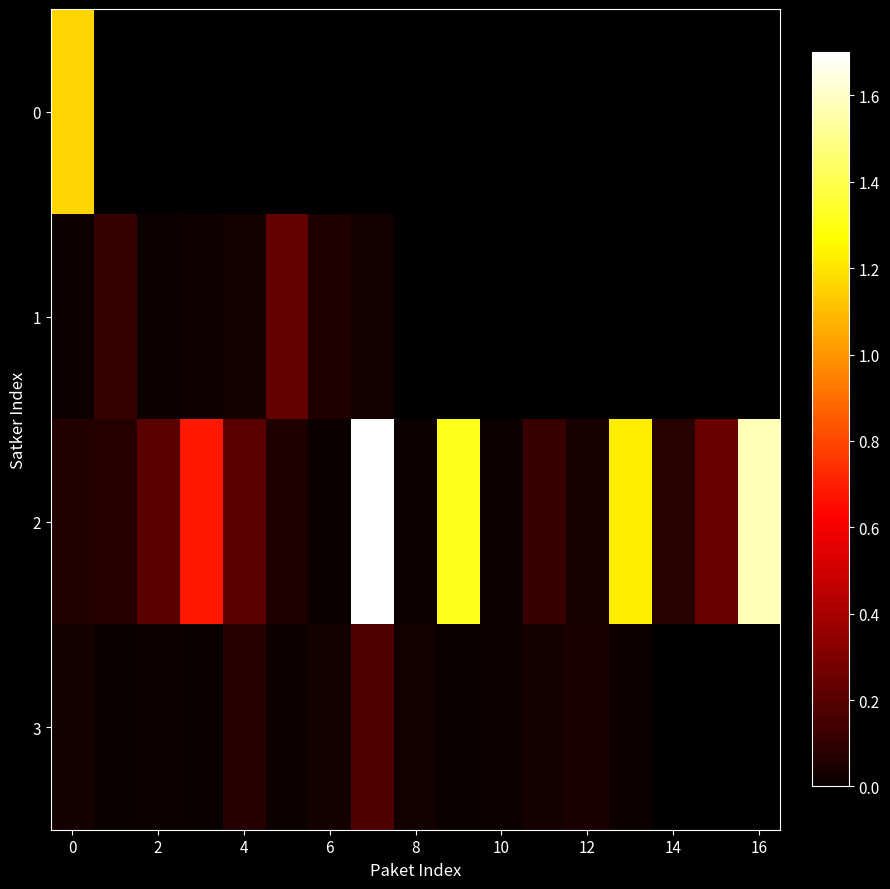

List the series in order of their peak value, lowest first.

3, 1, 0, 2